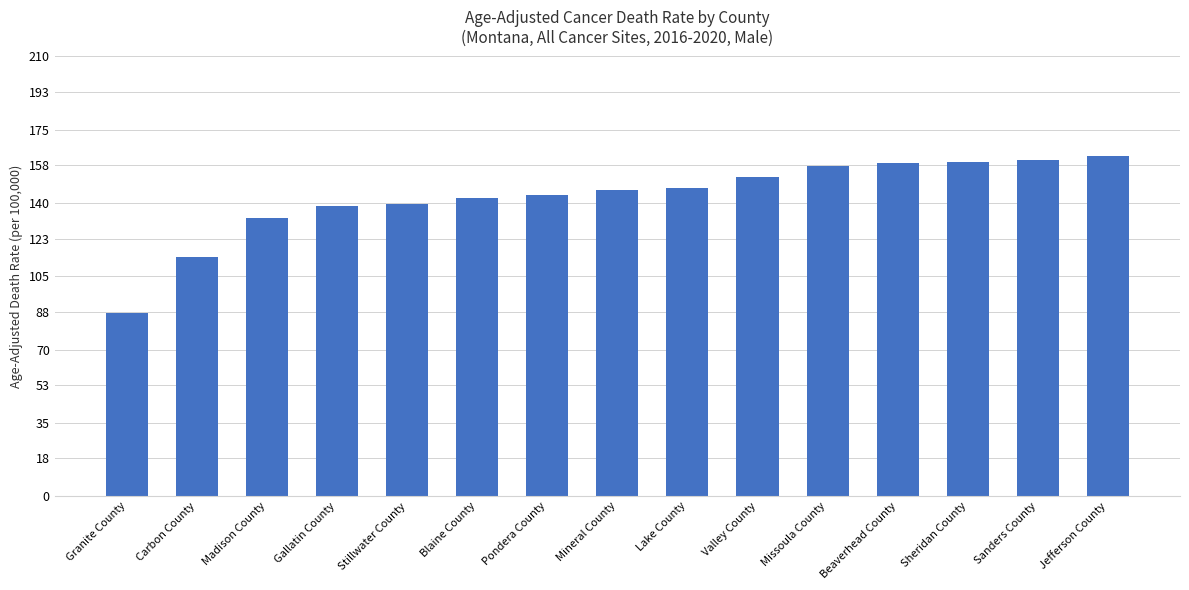

What is the difference between the maximum and minimum values?

74.8